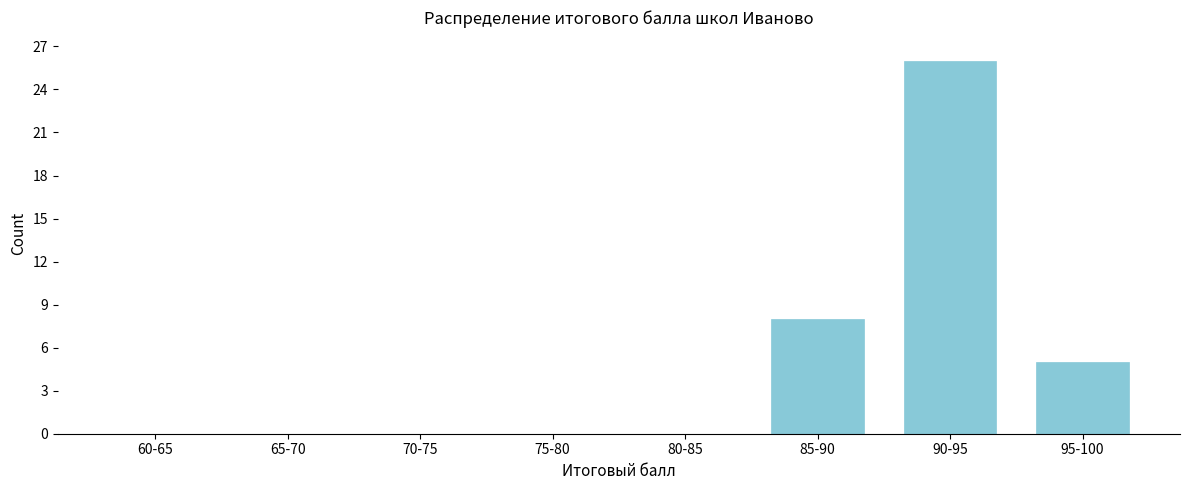

Reading left to right, what are all the values shown in this chart?

60-65=0	65-70=0	70-75=0	75-80=0	80-85=0	85-90=8	90-95=26	95-100=5